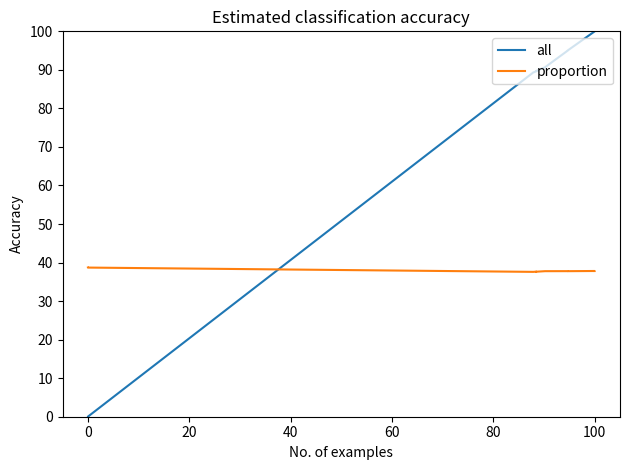

List the series in order of their overall mean, lowest first.

proportion, all